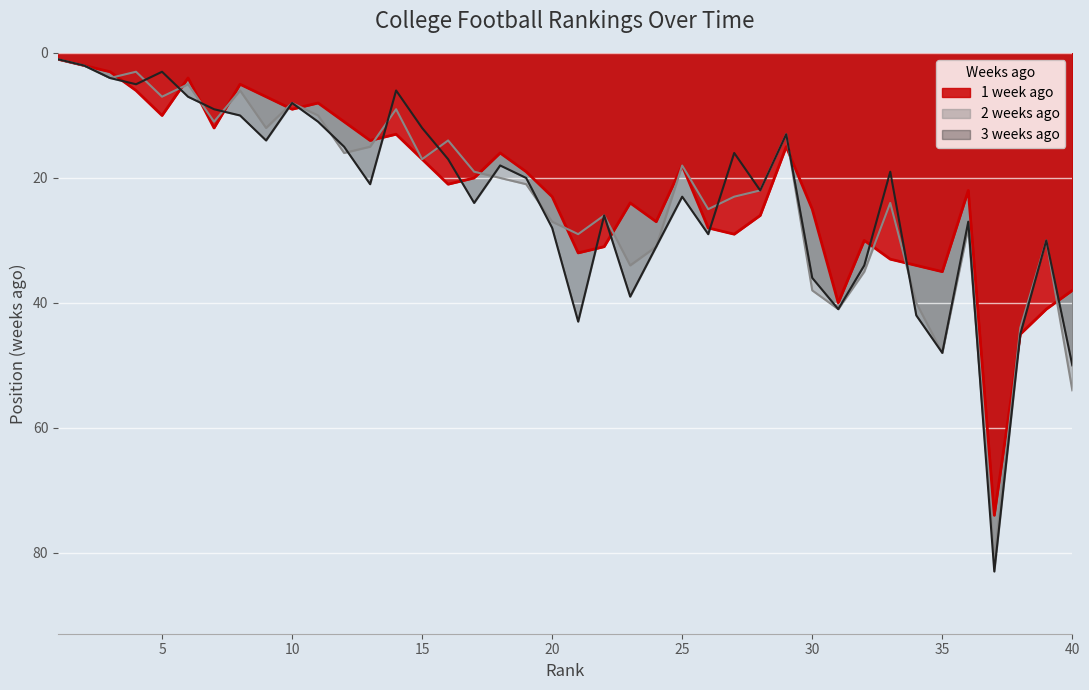

Which category has the lowest value in the 2 weeks ago series?

1